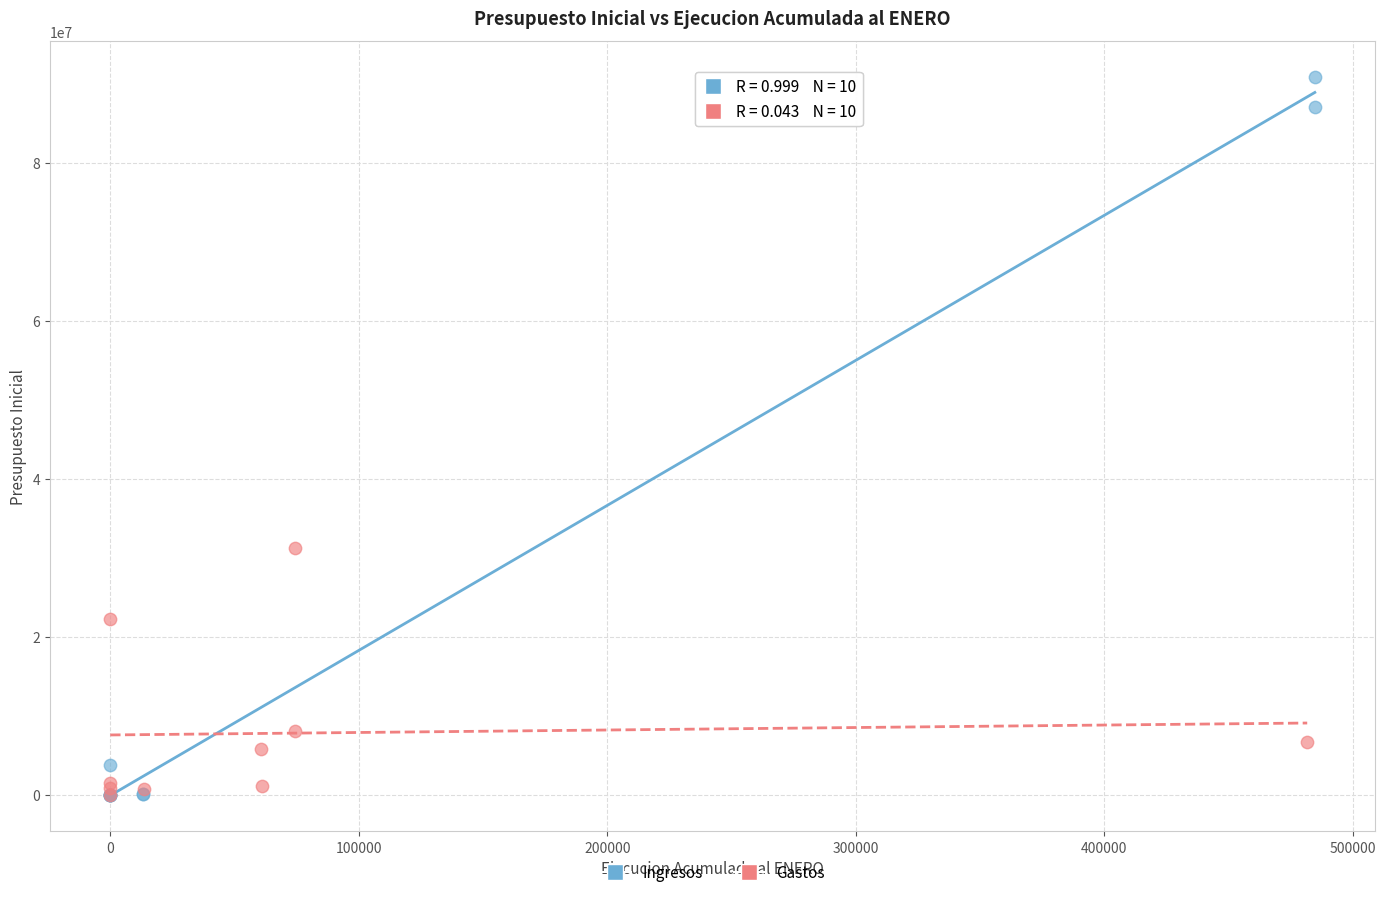

Which series has the widest spread of Y values?

Ingresos